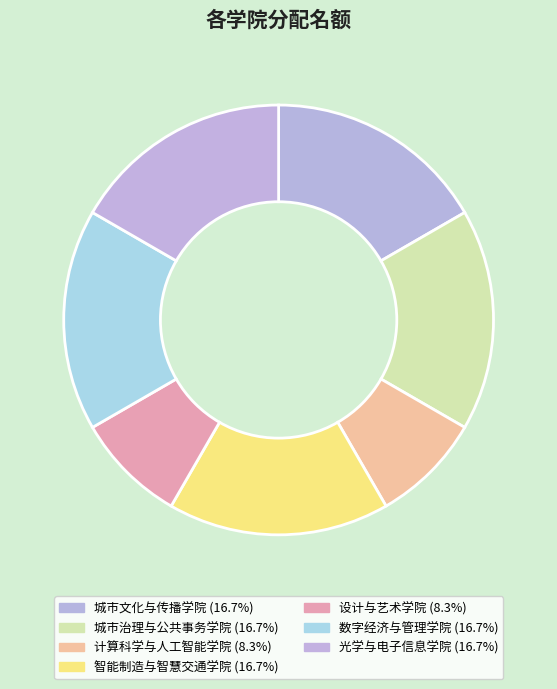

What percentage is the 计算科学与人工智能学院 slice, to the nearest percent?

8%